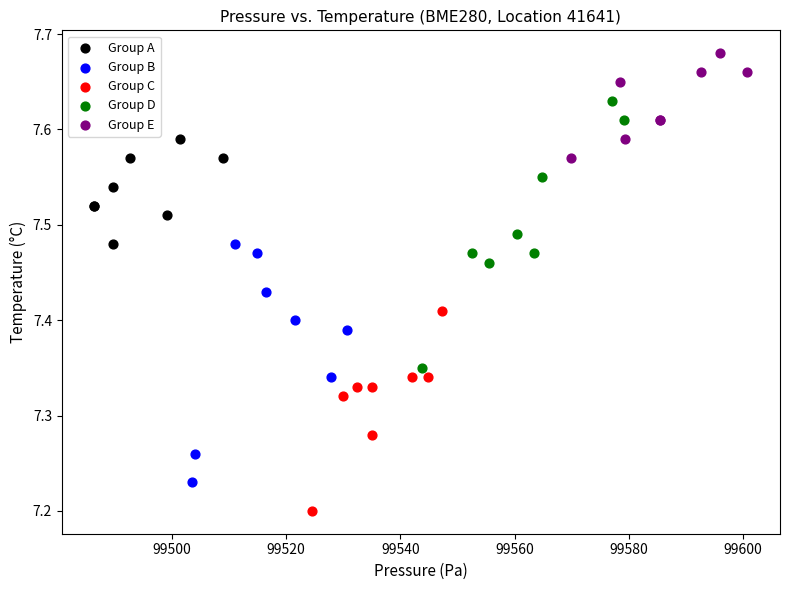

Which series contains the lowest Y value?

Group C